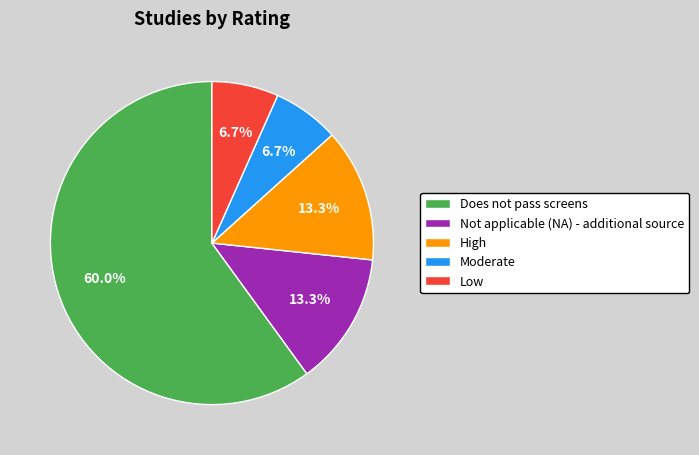

Count the number of slices in the pie.

5